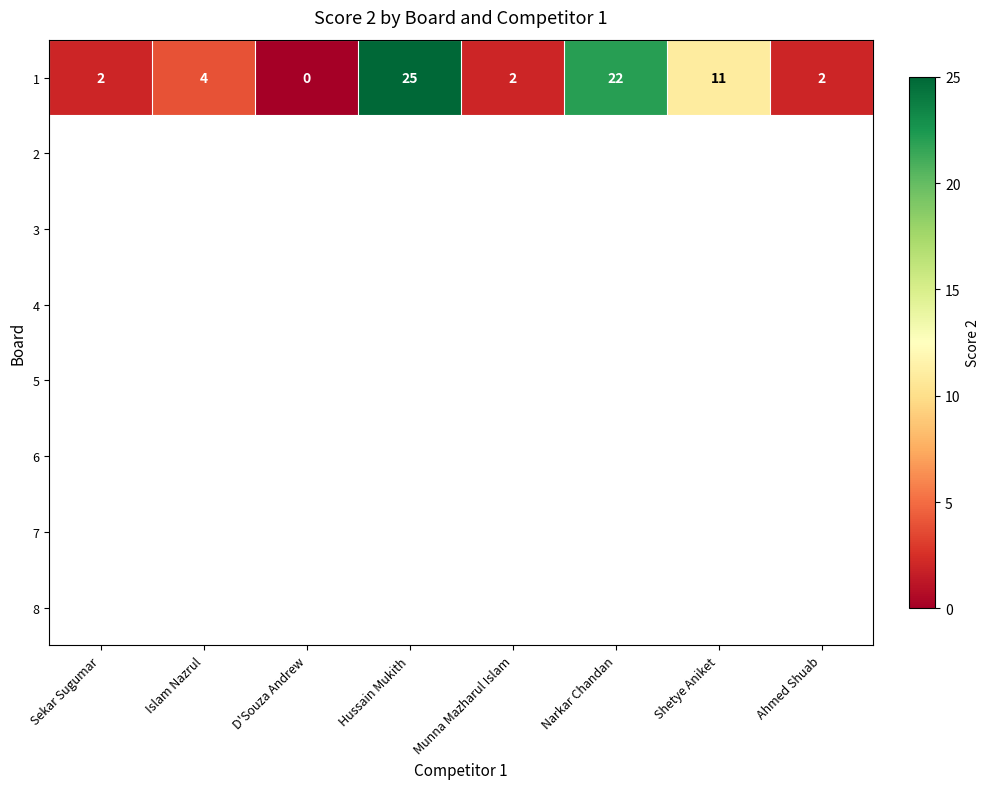

At which label does the data first exceed 4?

Hussain Mukith